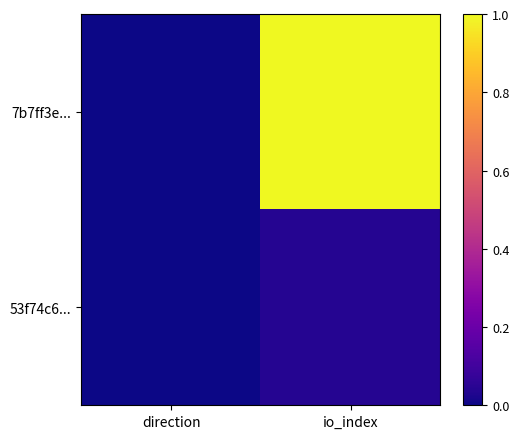

What is the greatest value displayed?

1.0